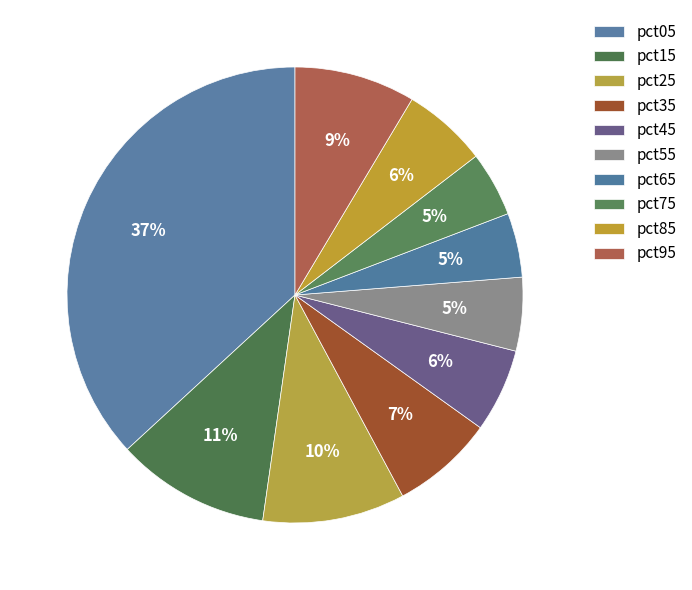

Count the number of slices in the pie.

10